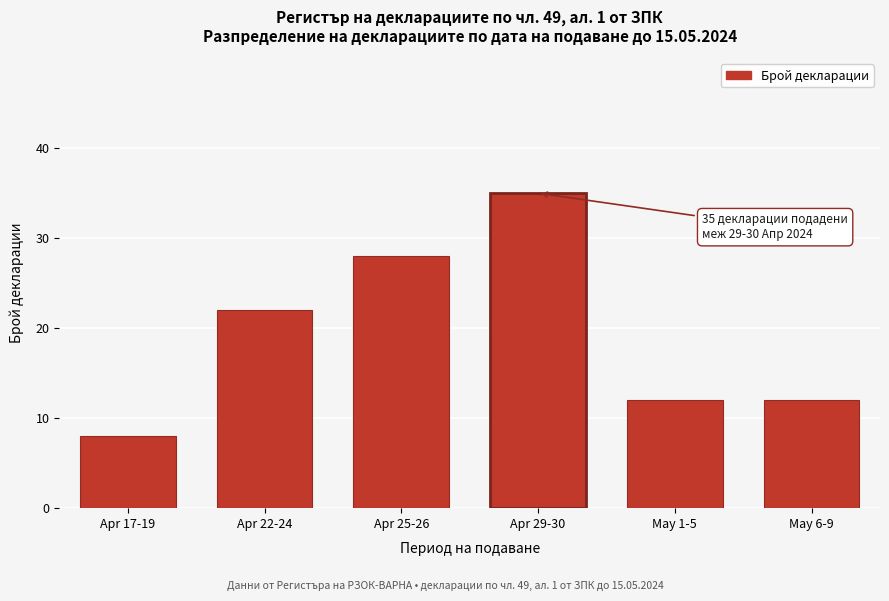

Reading left to right, list all the values displayed in this chart.

Apr 17-19=8	Apr 22-24=22	Apr 25-26=28	Apr 29-30=35	May 1-5=12	May 6-9=12